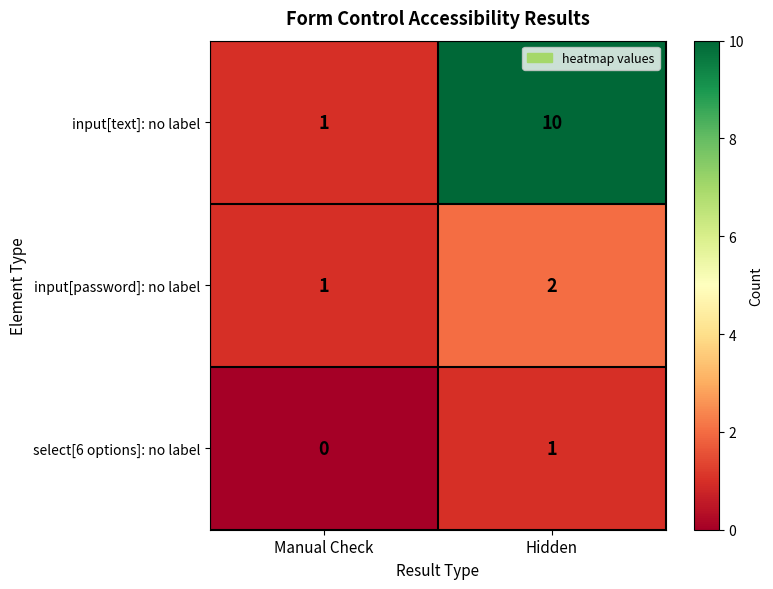

List the series in order of their peak value, highest first.

input[text]: no label, input[password]: no label, select[6 options]: no label